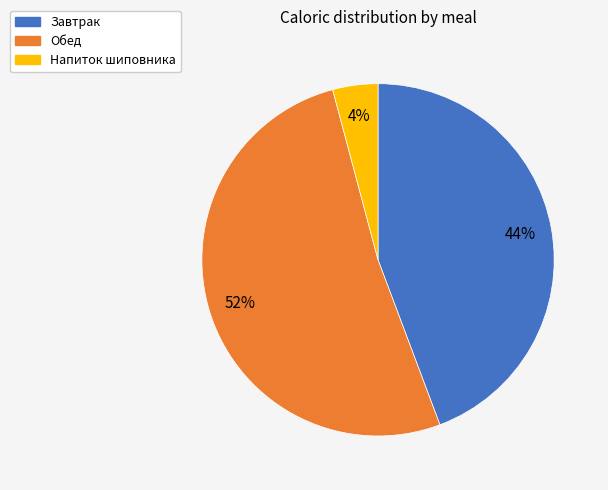

To the nearest percent, what is the average slice percentage?

33%